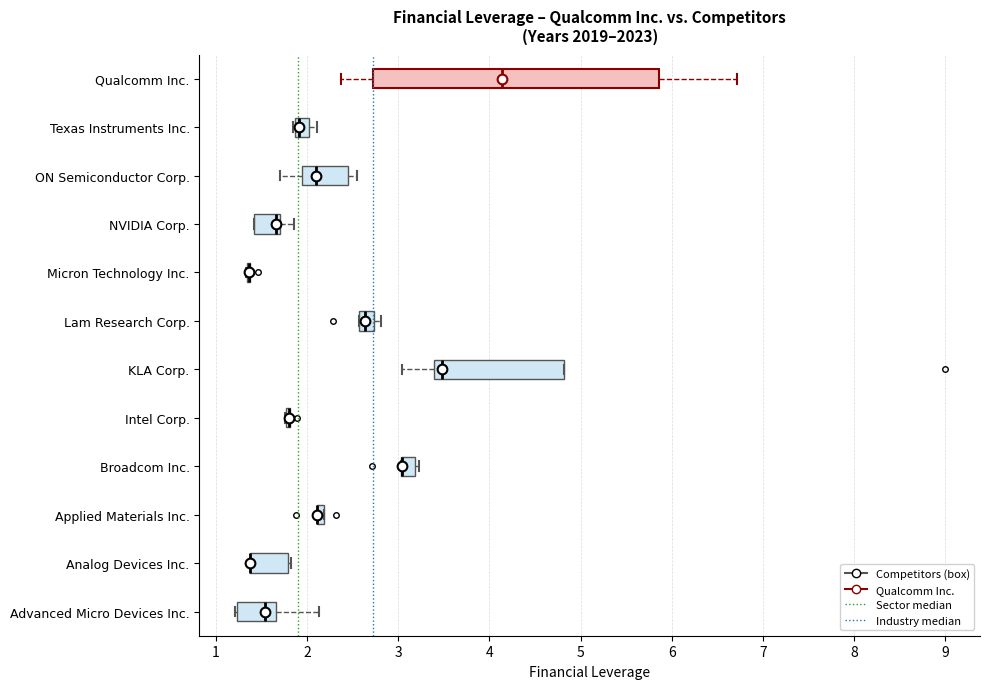

Comparing the boxes themselves (not the whiskers), which one is the widest?

Qualcomm Inc.